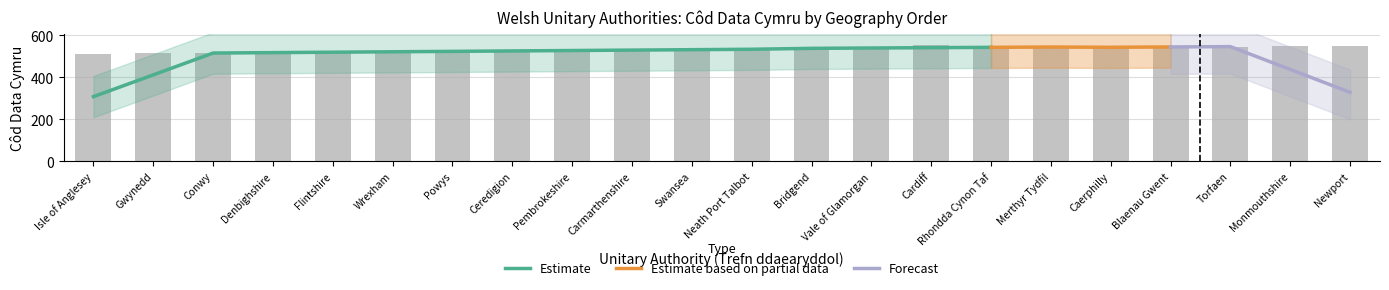

What is the sum of all values?

11717